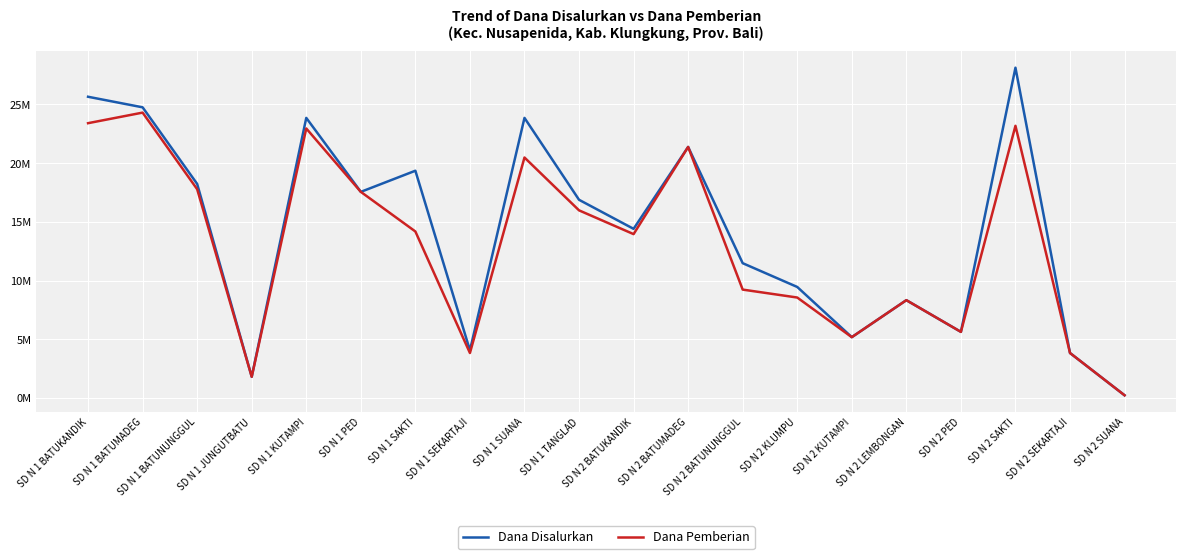

Which series has the largest total across all categories?

Dana Disalurkan